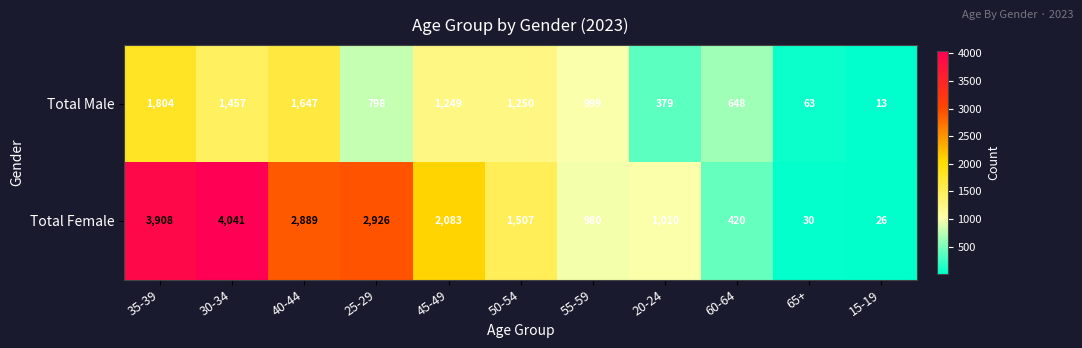

What is the spread (max minus min) of values at 15-19?

13